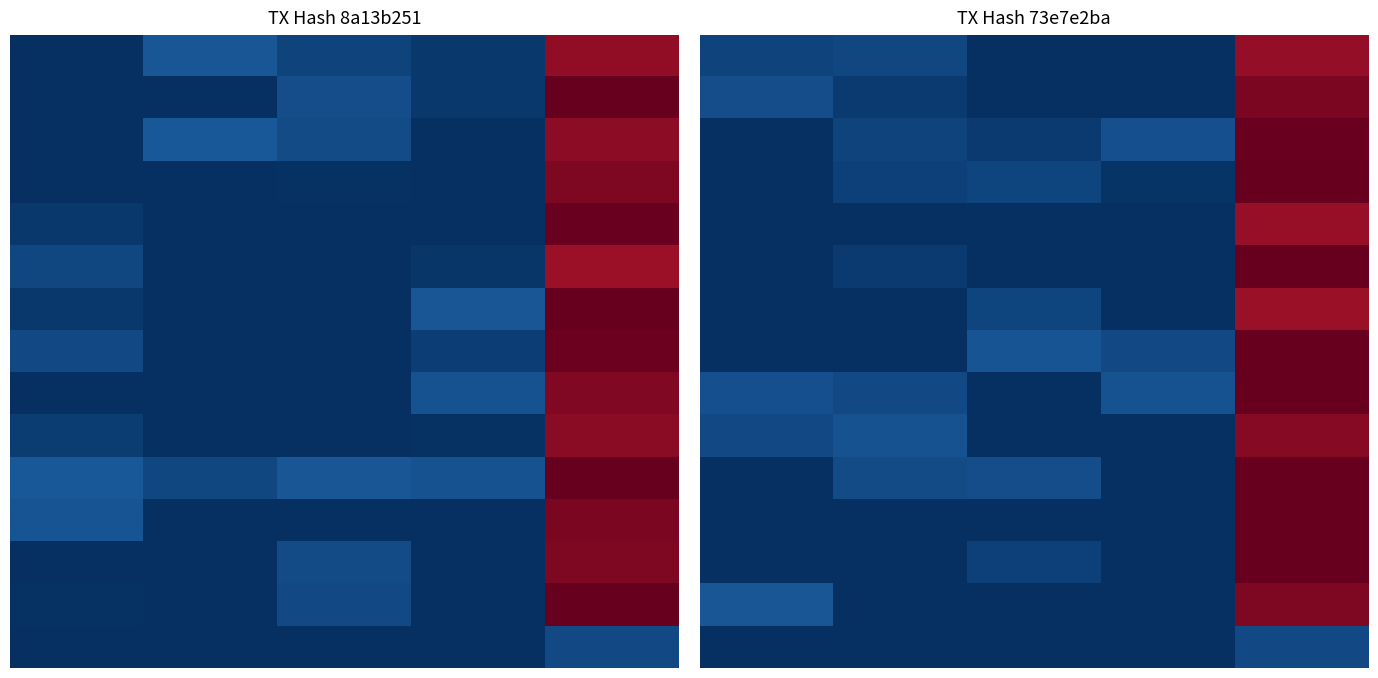

Between 4 and 1, which is larger?

4